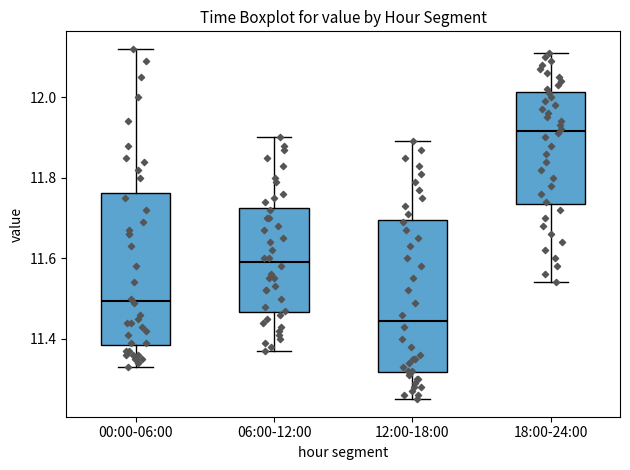

Reading left to right, read every box against the y-axis: the position of its median line, the range the box covers, and the ends of its whiskers. The values are not printed on the chart, so give them approximately, as read against the axis.

00:00-06:00: median 11.50, box 11.38 to 11.76, whiskers 11.34 to 12.12
06:00-12:00: median 11.60, box 11.46 to 11.72, whiskers 11.38 to 11.90
12:00-18:00: median 11.44, box 11.32 to 11.70, whiskers 11.26 to 11.90
18:00-24:00: median 11.92, box 11.74 to 12.02, whiskers 11.54 to 12.12